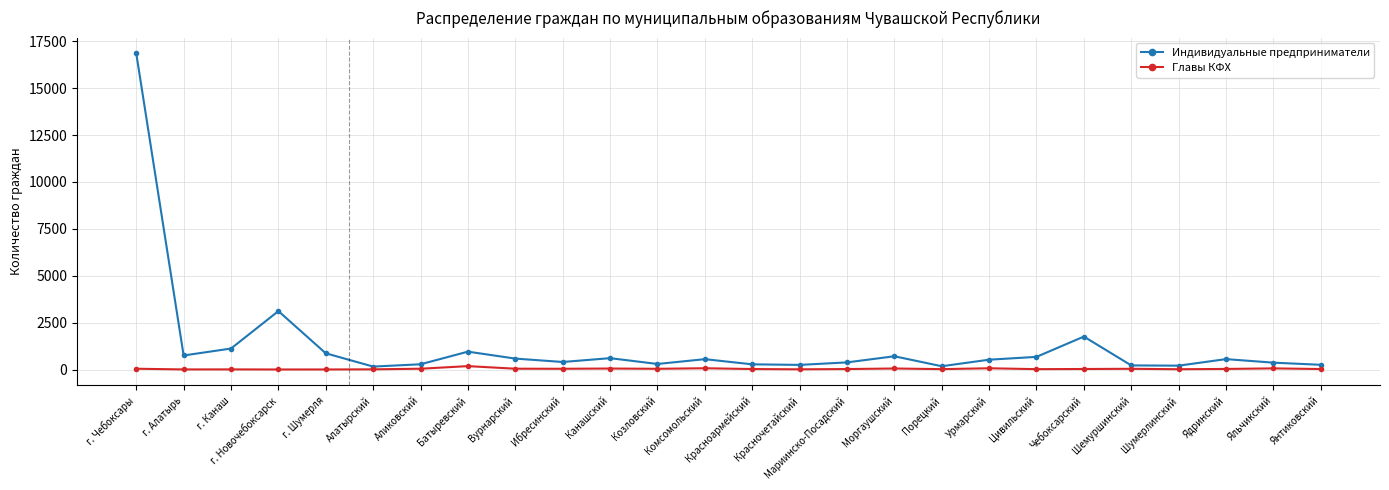

In Главы КФХ, how many points are lower than both neighbors (excluding endpoints)?

8